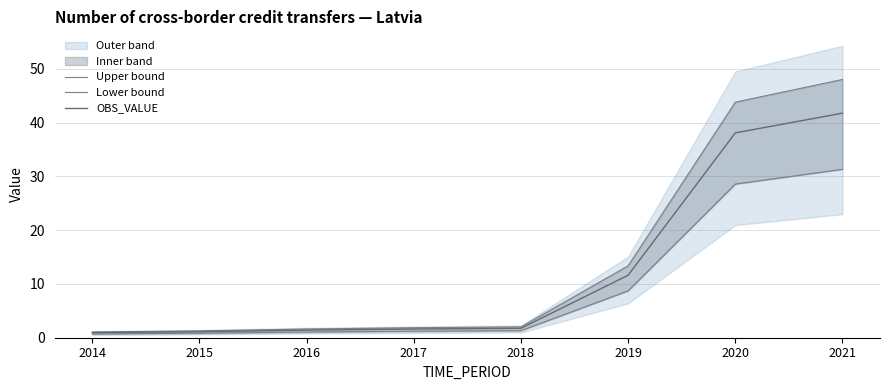

True or false: OBS_VALUE and Lower bound intersect in this chart.

False